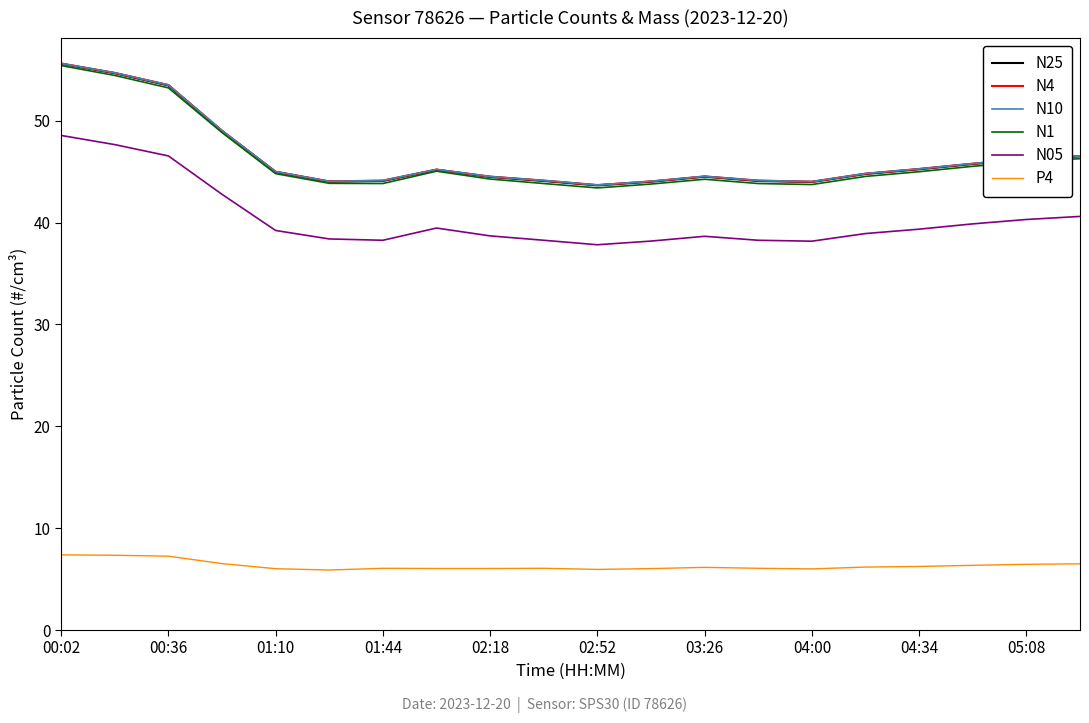

True or false: P4 and N4 cross at least once.

False